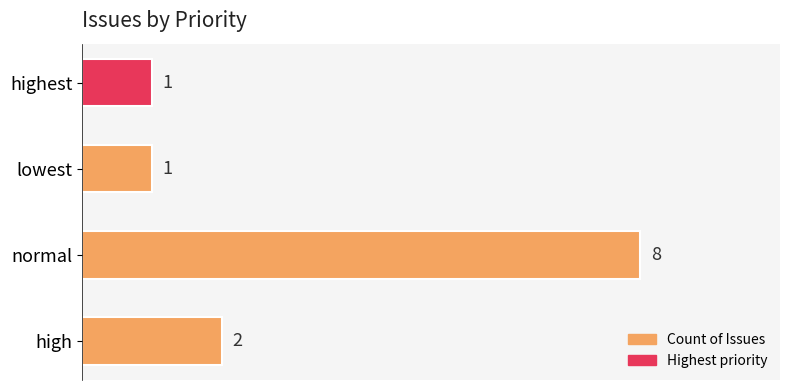

What position from the bottom is highest?

4